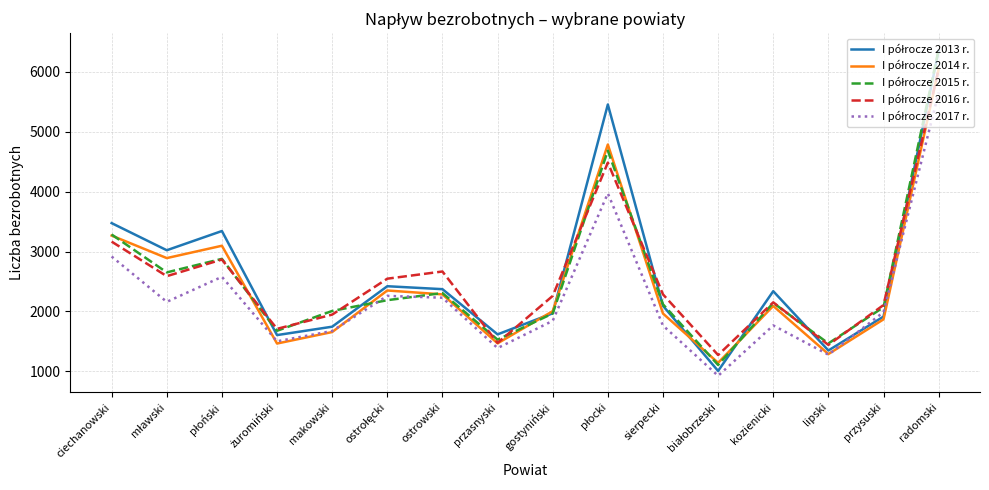

At which category does the chart reach its peak across all series?

radomski